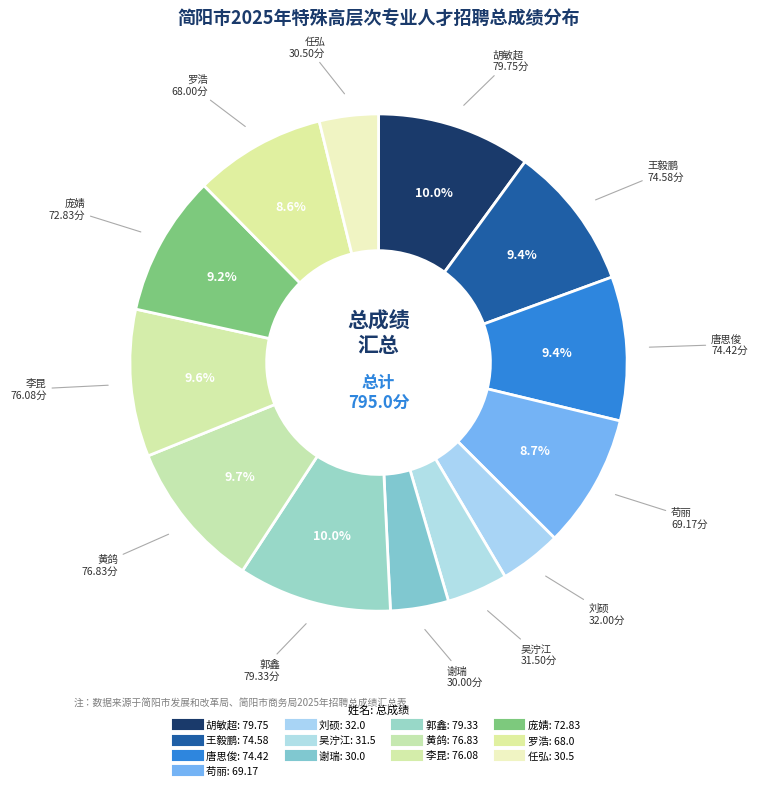

Which category has the smallest portion of the pie?

谢瑞